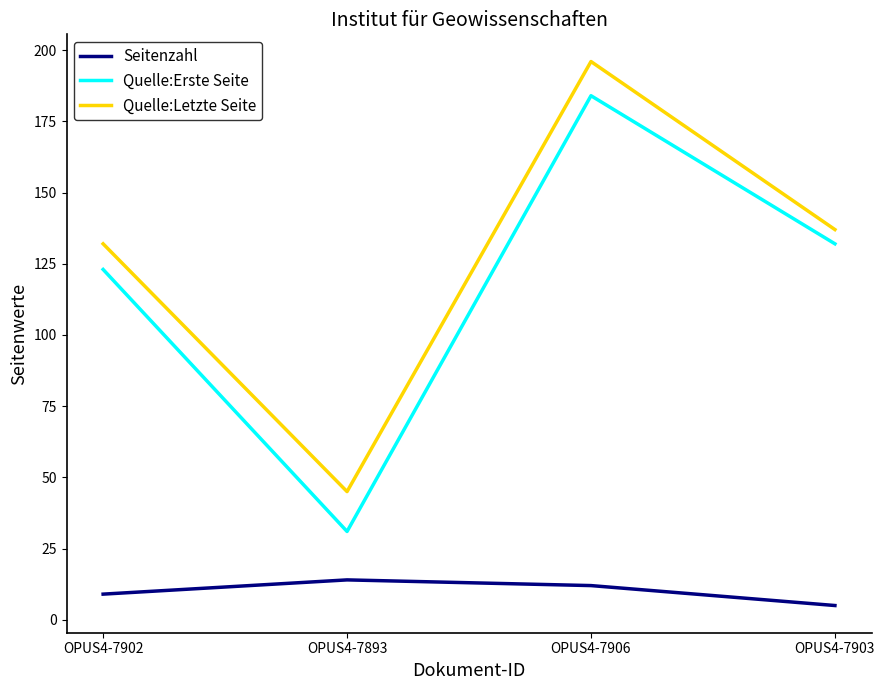

True or false: Quelle:Letzte Seite and Seitenzahl intersect in this chart.

False